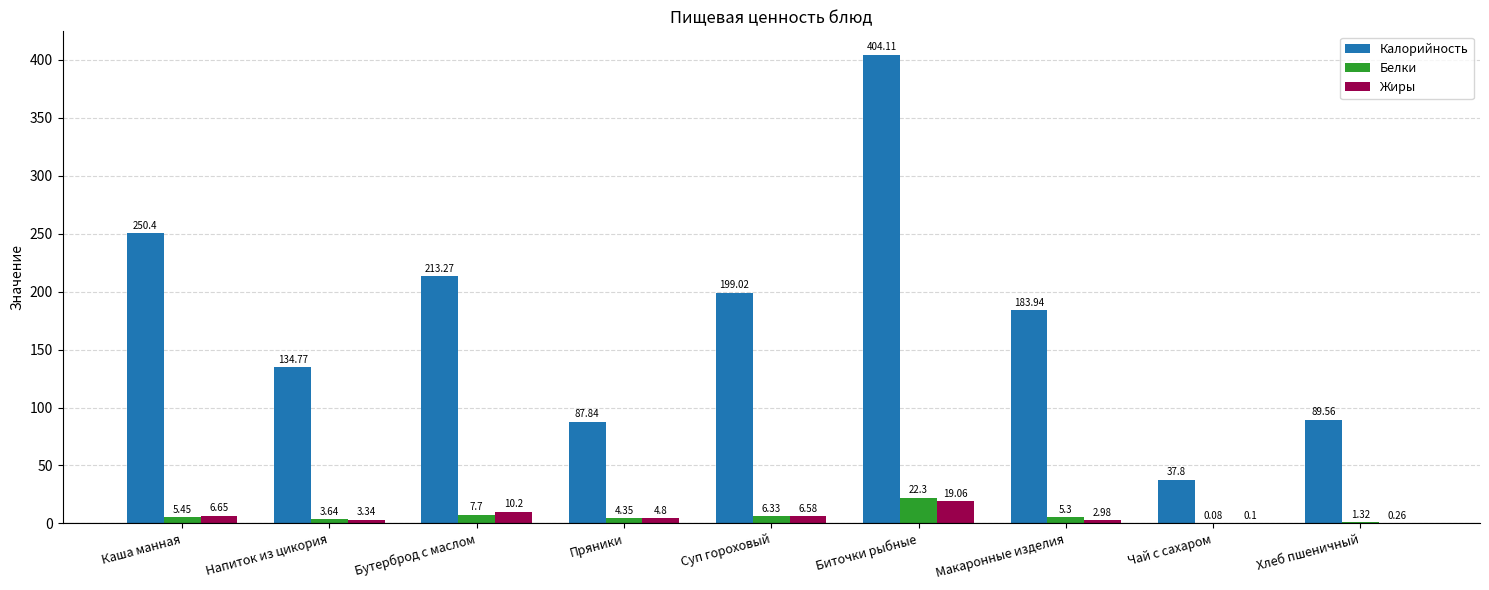

The value of Калорийность at Каша манная is 250.4. True or false?

True